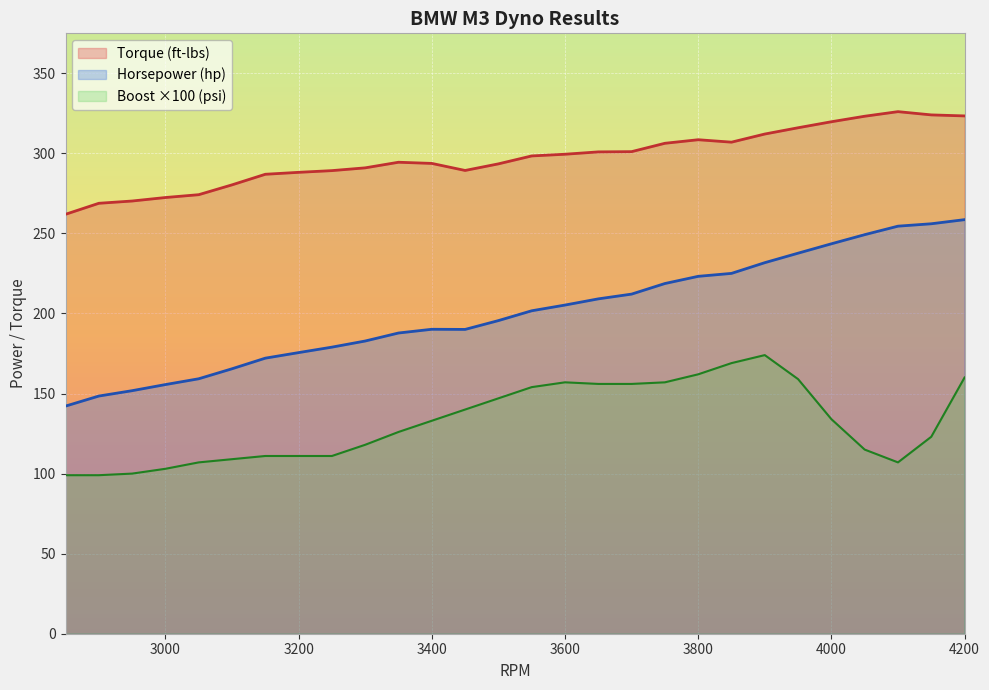

Reading left to right, transcribe all the data shown in this chart.

Torque (ft-lbs): 2850=261.9	2900=268.8	2950=270.2	3000=272.4	3050=274.2	3100=280.3	3150=286.9	3200=288.1	3250=289.2	3300=290.9	3350=294.4	3400=293.7	3450=289.3	3500=293.4	3550=298.4	3600=299.4	3650=300.9	3700=301.1	3750=306.3	3800=308.5	3850=307.0	3900=312.1	3950=316.0	4000=319.7	4050=323.2	4100=326.0	4150=324.0	4200=323.4
Horsepower (hp): 2850=142.2	2900=148.4	2950=151.8	3000=155.6	3050=159.2	3100=165.5	3150=172.1	3200=175.6	3250=179.0	3300=182.8	3350=187.8	3400=190.1	3450=190.0	3500=195.6	3550=201.7	3600=205.2	3650=209.1	3700=212.1	3750=218.7	3800=223.2	3850=225.0	3900=231.7	3950=237.7	4000=243.5	4050=249.2	4100=254.5	4150=256.0	4200=258.6
Boost (psi): 2850=99.0	2900=99.0	2950=100.0	3000=103.0	3050=107.0	3100=109.0	3150=111.0	3200=111.0	3250=111.0	3300=118.0	3350=126.0	3400=133.0	3450=140.0	3500=147.0	3550=154.0	3600=157.0	3650=156.0	3700=156.0	3750=157.0	3800=162.0	3850=169.0	3900=174.0	3950=159.0	4000=134.0	4050=115.0	4100=107.0	4150=123.0	4200=160.0